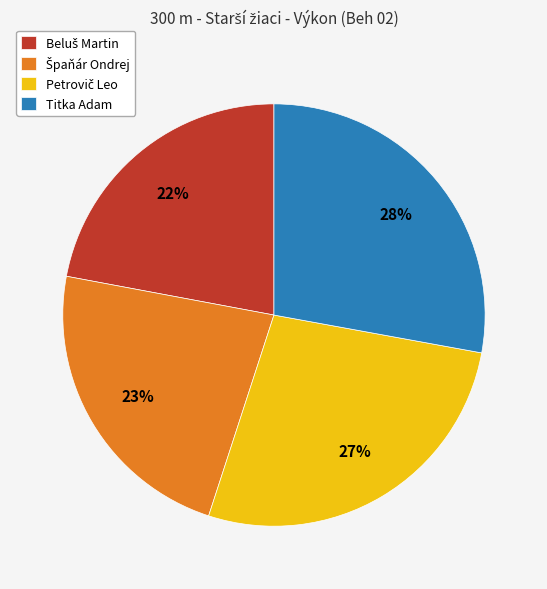

What percentage is the Titka Adam slice, to the nearest percent?

28%